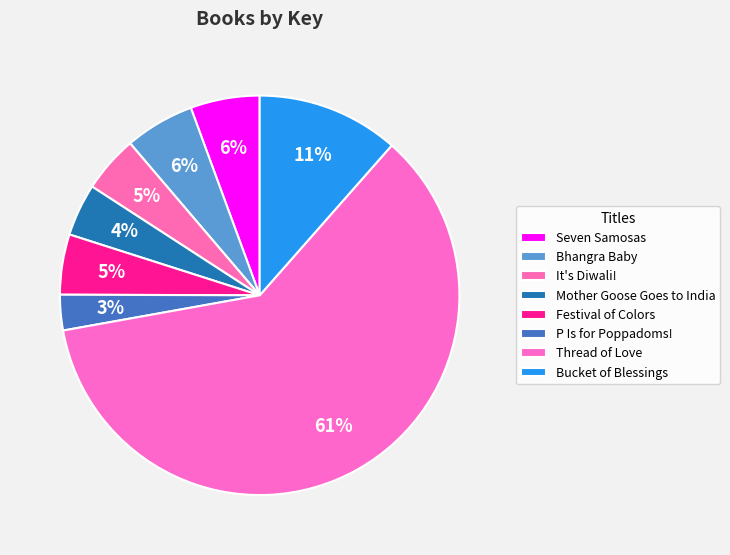

Count the number of slices in the pie.

8